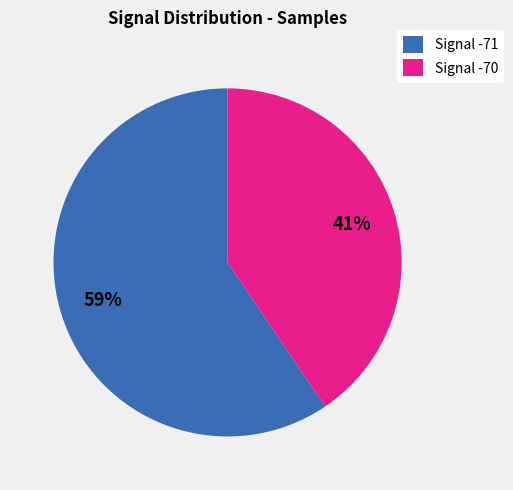

Rank the categories by value from lowest to highest.

Signal -70, Signal -71